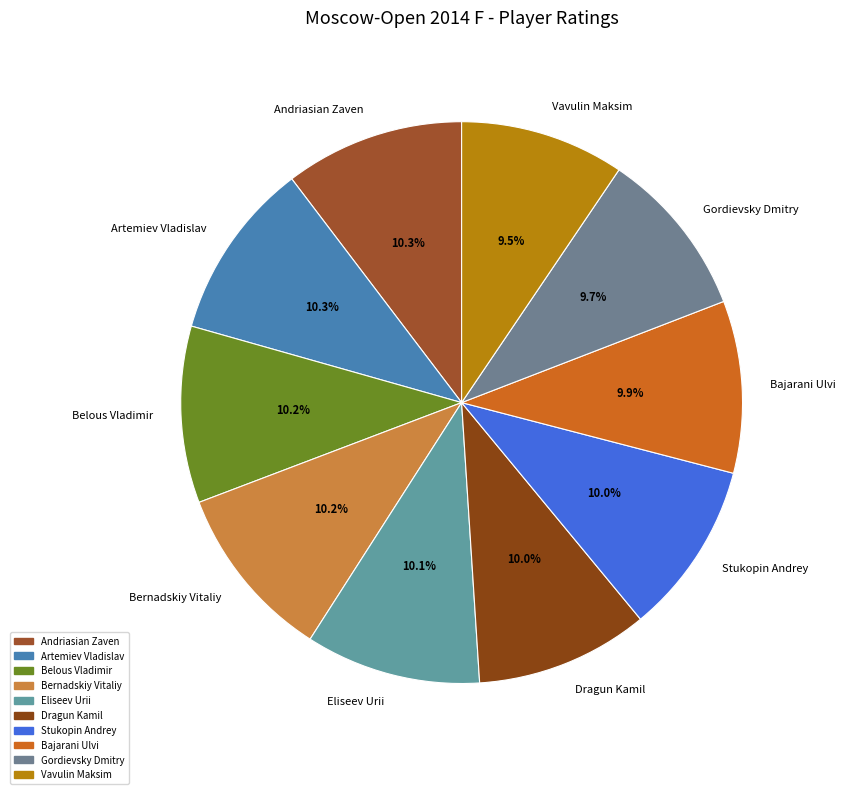

Combined, do Artemiev Vladislav and Dragun Kamil account for over 50%?

No